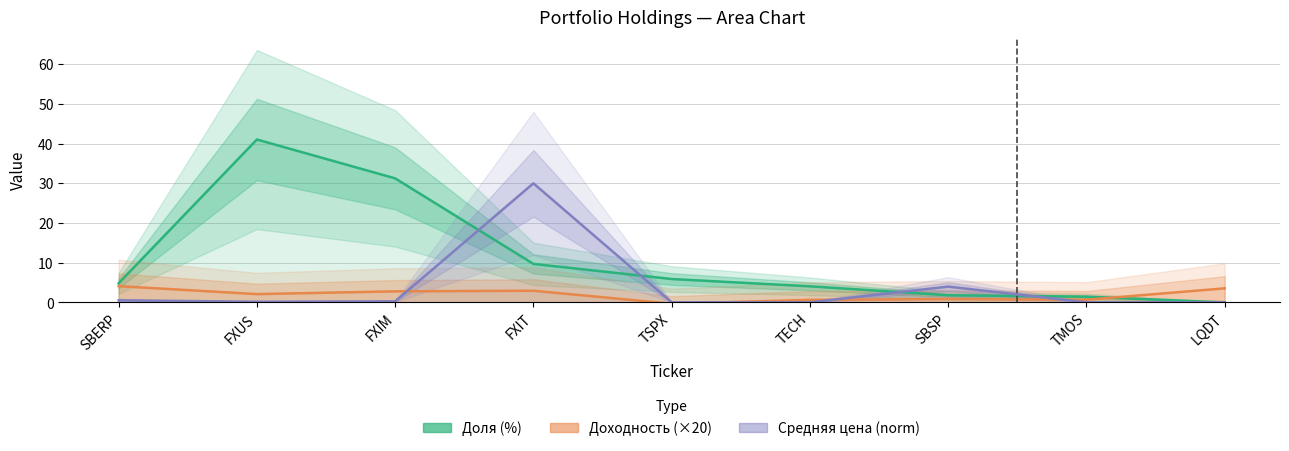

Reading right to left, transcribe all the data shown in this chart.

Доля (%): LQDT=0.0	TMOS=1.4	SBSP=1.8	TECH=4.0	TSPX=5.9	FXIT=9.7	FXIM=31.2	FXUS=41.0	SBERP=4.8
Доходность (×20): LQDT=3.5	TMOS=0.7	SBSP=0.8	TECH=0.6	TSPX=-0.3	FXIT=2.9	FXIM=2.8	FXUS=2.1	SBERP=4.1
Средняя цена (norm): LQDT=0.0	TMOS=0.0	SBSP=4.0	TECH=0.0	TSPX=0.0	FXIT=30.0	FXIM=0.3	FXUS=0.2	SBERP=0.5